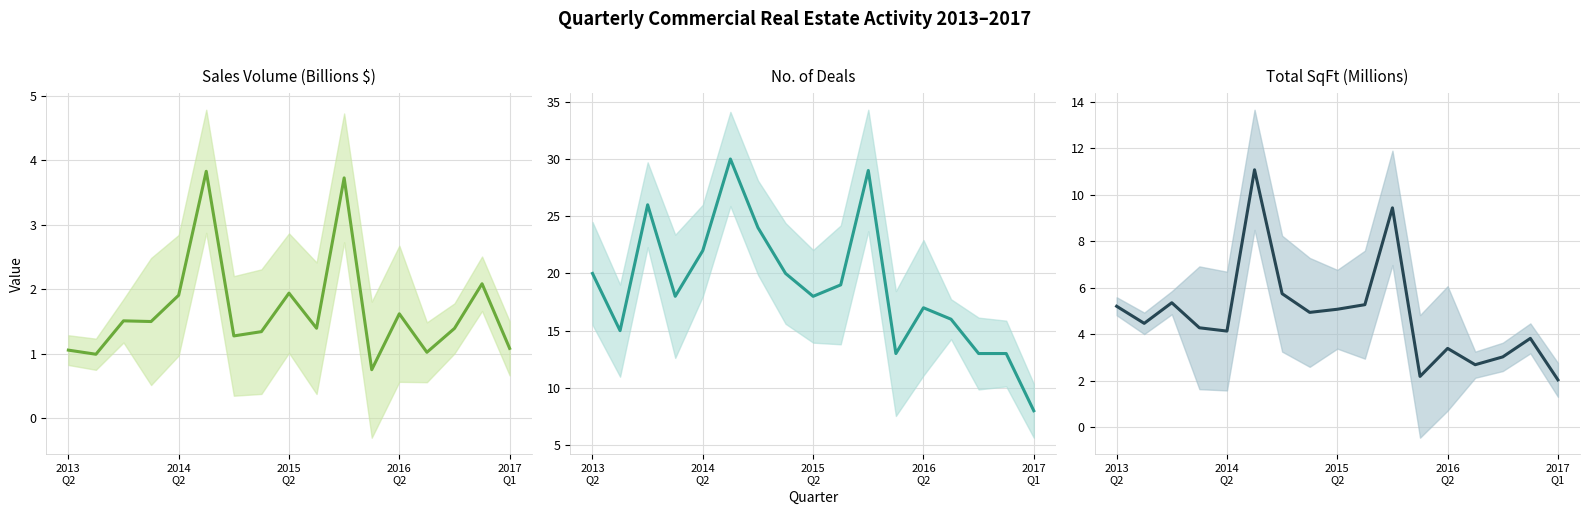

Which series changed the most between 13 and 16?

No. of Deals